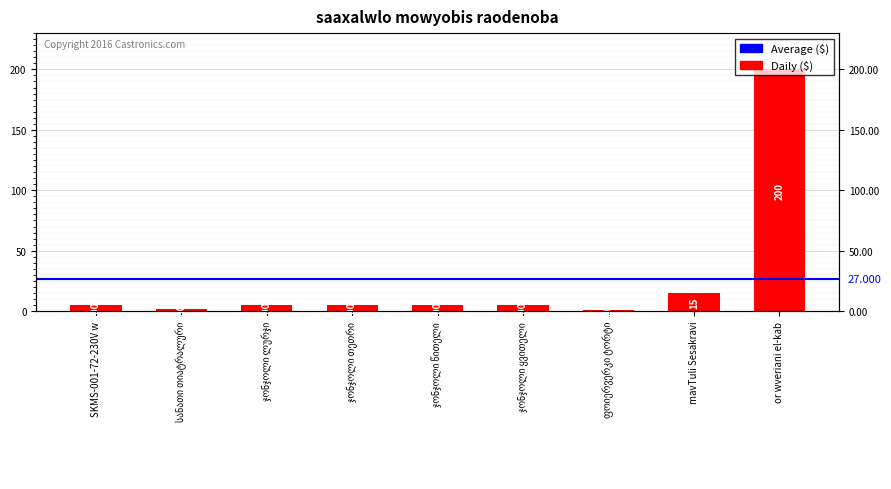

True or false: the data shows 3 at ჯონჯოლი ლურჯი.

False